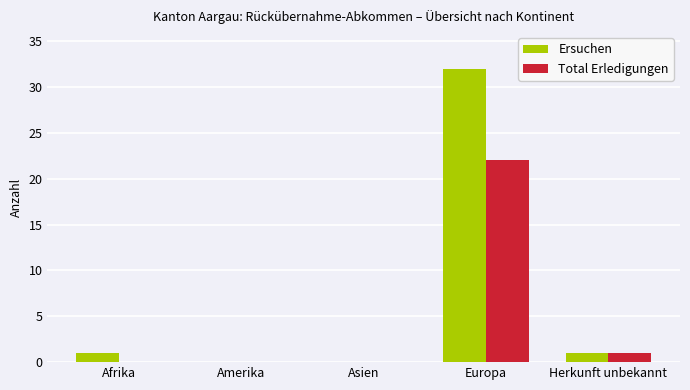

What is the sum of all Ersuchen values?

34